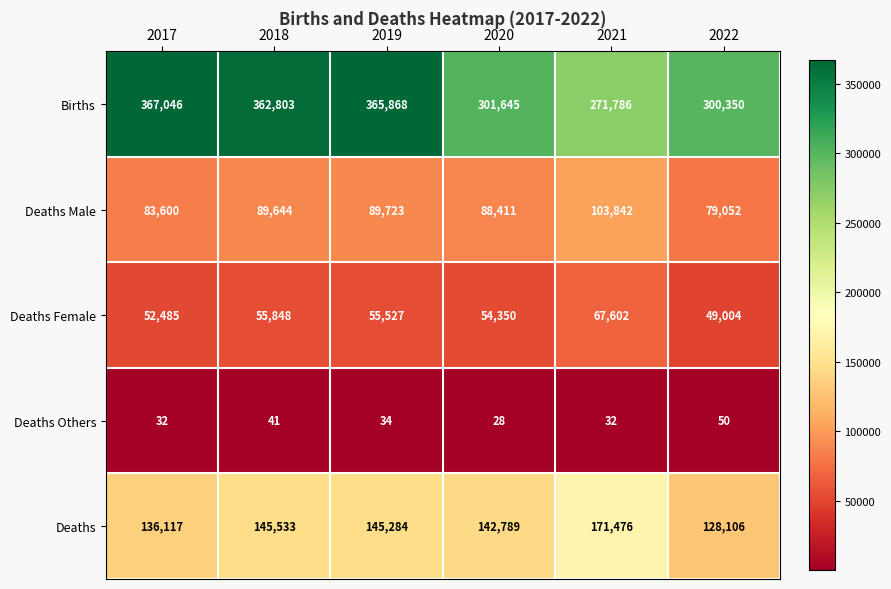

Which label corresponds to the largest value in the chart?

2017